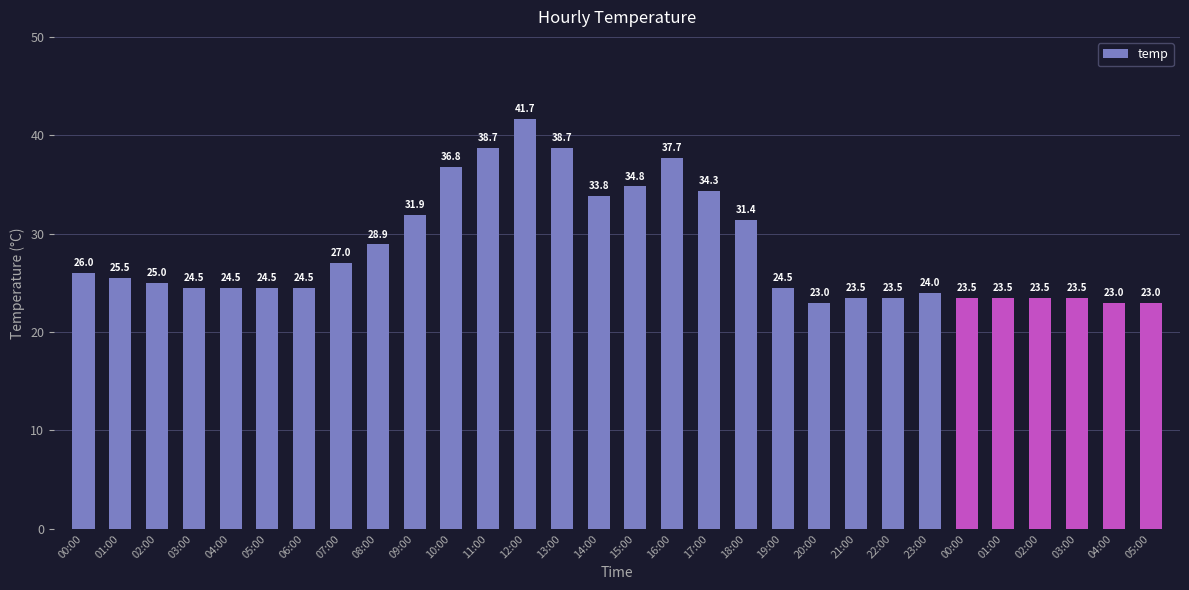

Are the bars horizontal?

No